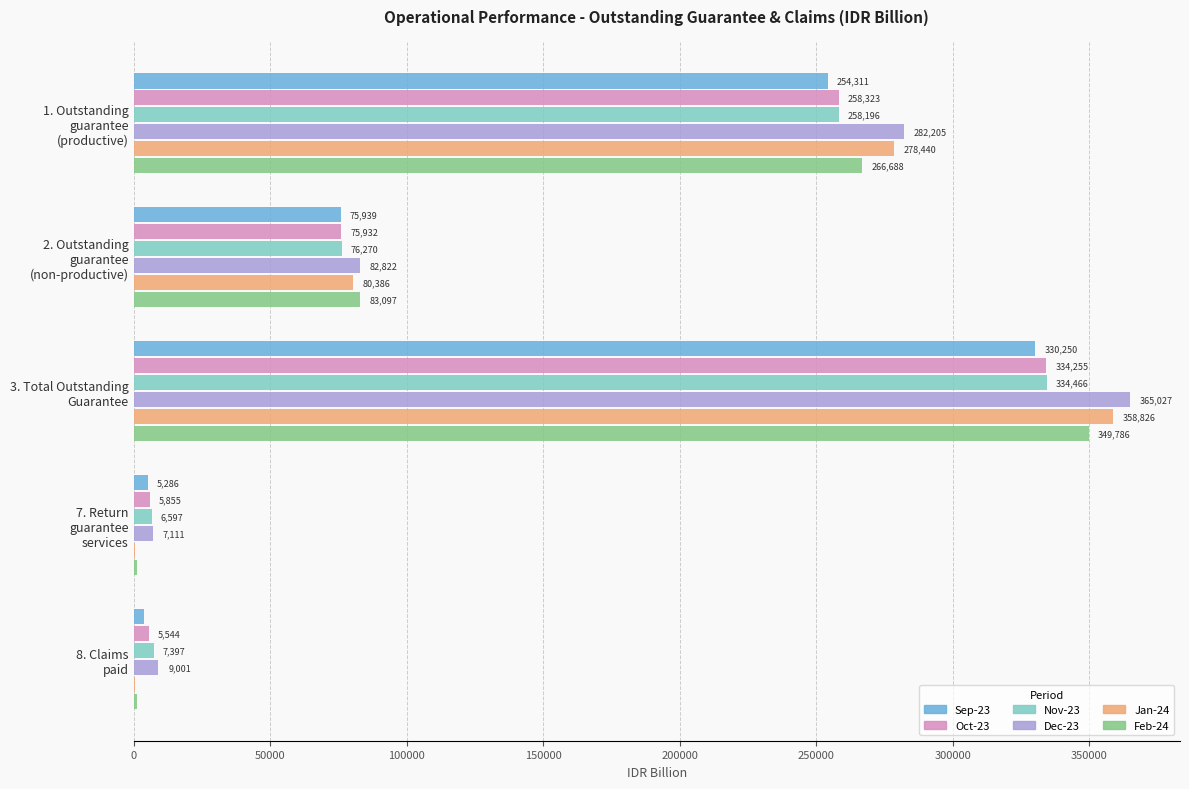

Which series has the largest total across all categories?

Dec-23